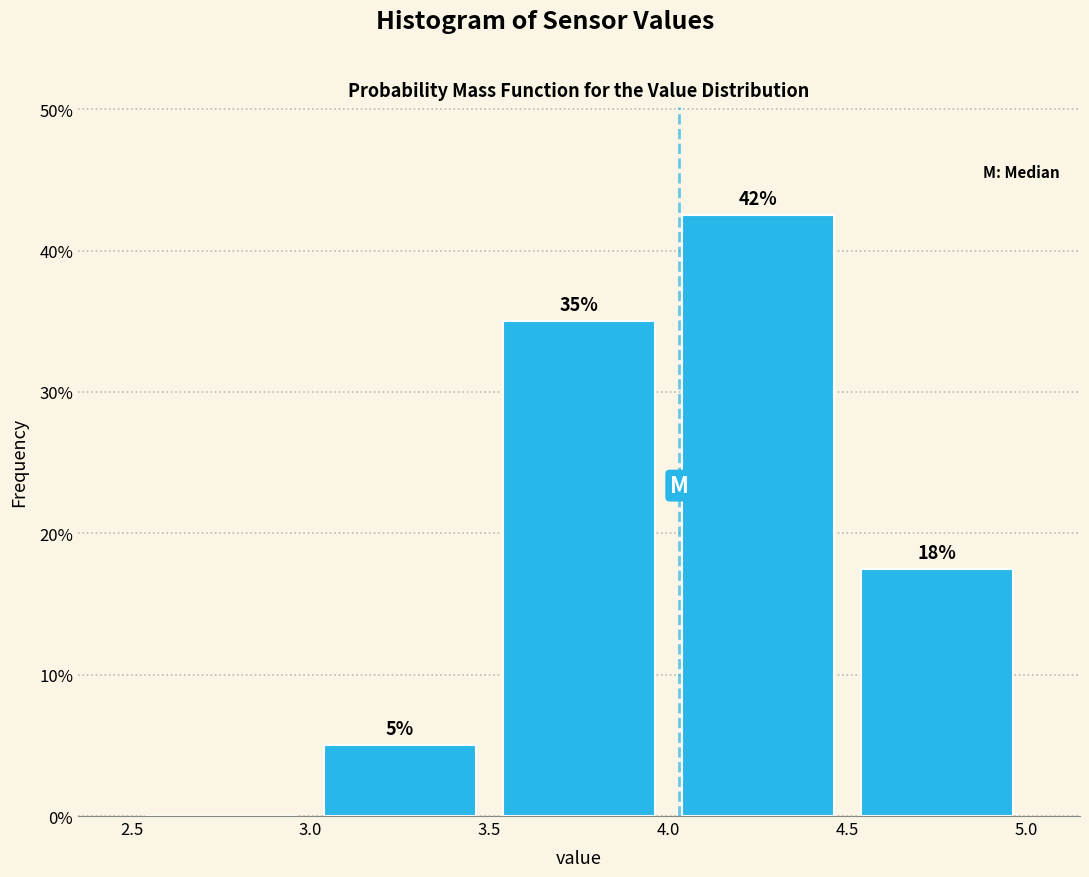

Which range on the x-axis has the tallest bar?

4.0 to 4.5